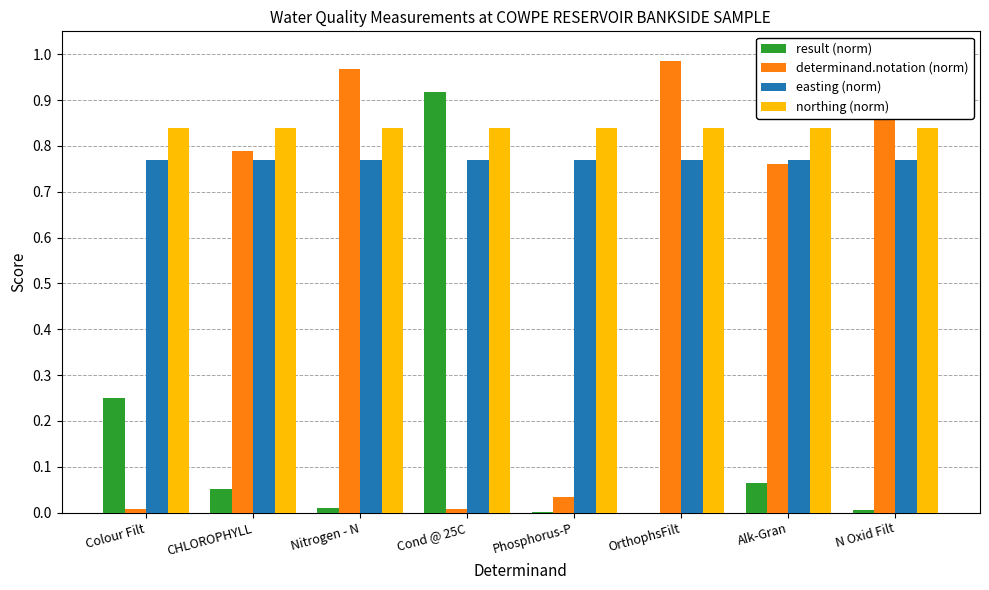

Rank the categories by result (norm) value from lowest to highest.

OrthophsFilt, Phosphorus-P, N Oxid Filt, Nitrogen - N, CHLOROPHYLL, Alk-Gran, Colour Filt, Cond @ 25C